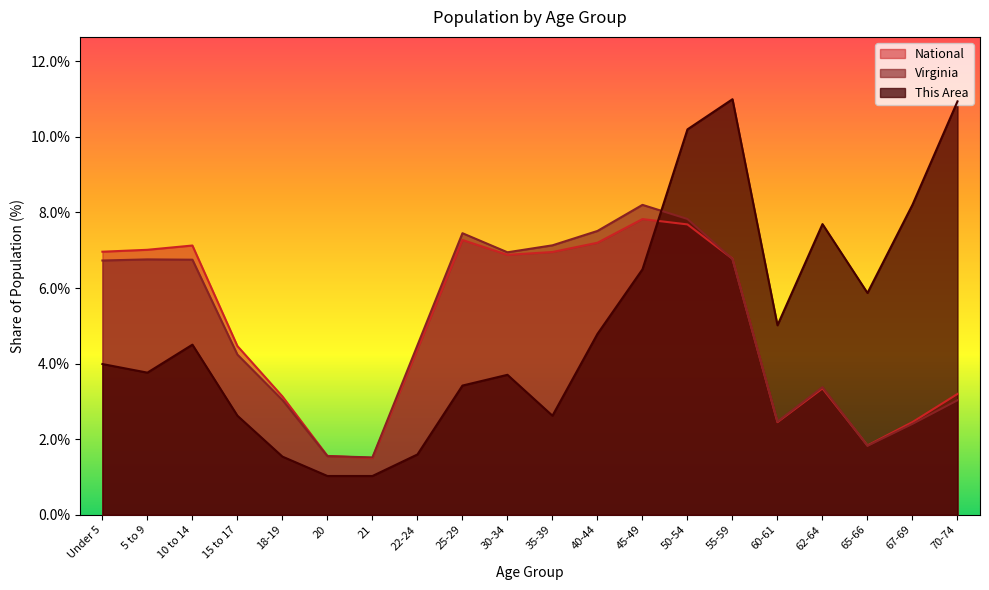

Count the number of categories in the chart.

20